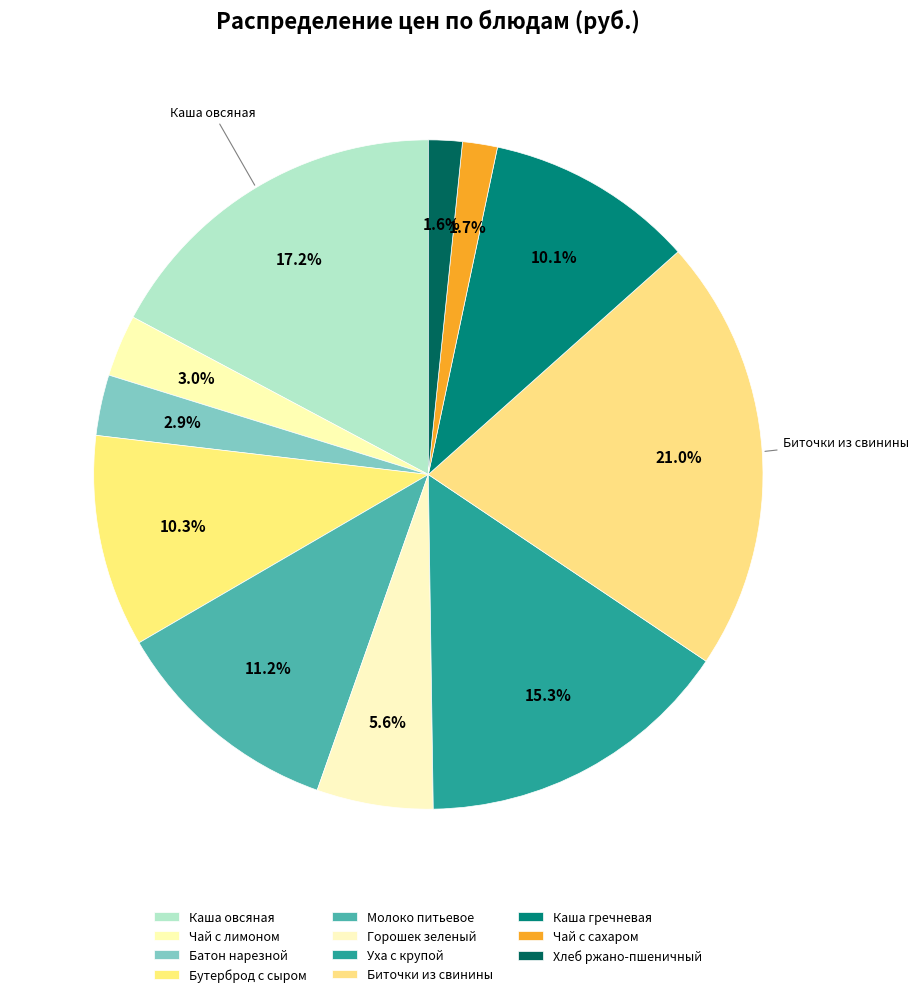

To the nearest percent, what percentage of the pie is Чай с сахаром?

2%